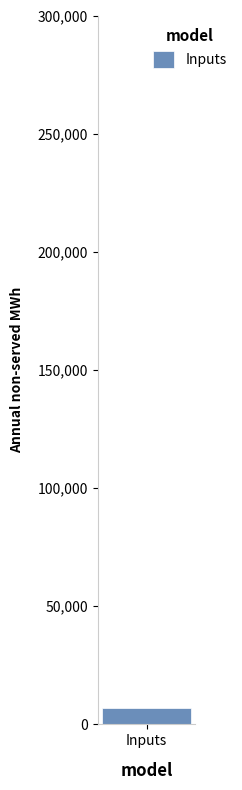

True or false: the data shows 992 at 682.

False